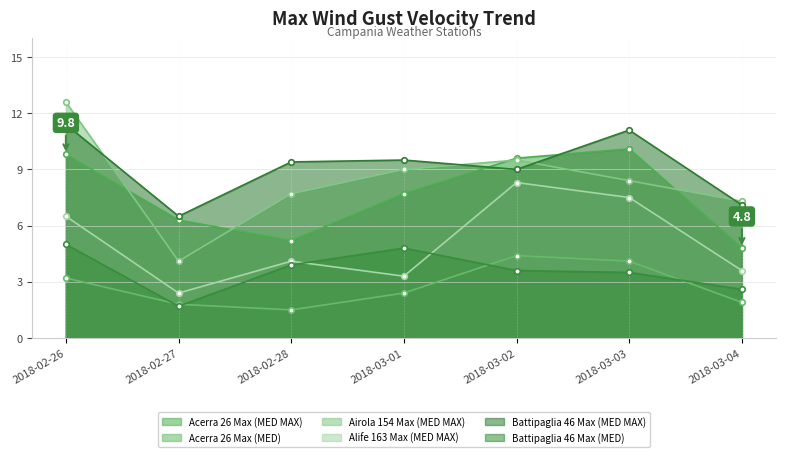

What is the difference between the highest and lowest values at 2018-03-04?

5.4